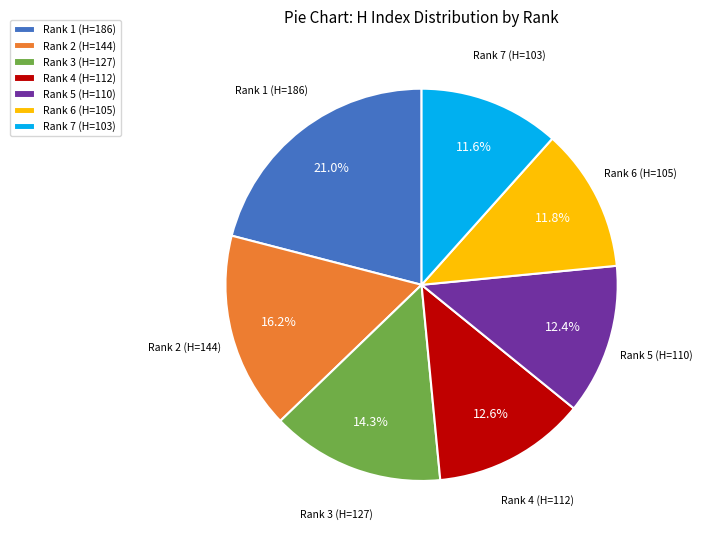

To the nearest percent, what is the combined percentage of Rank 7 (H=103) and Rank 5 (H=110)?

24%